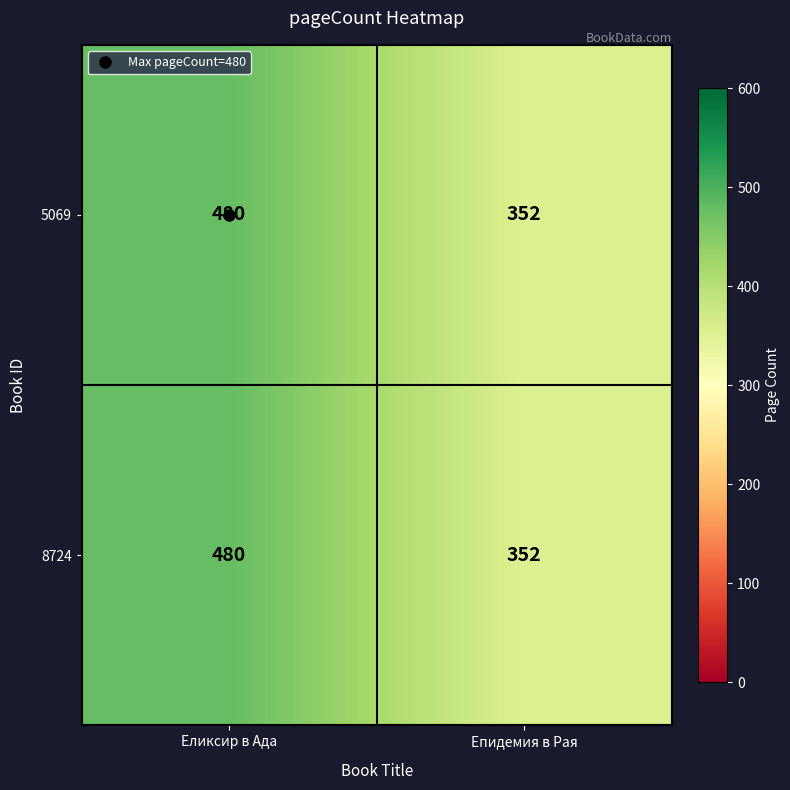

What is the sum of the 8724 values at Епидемия в Рая and Еликсир в Ада?

832